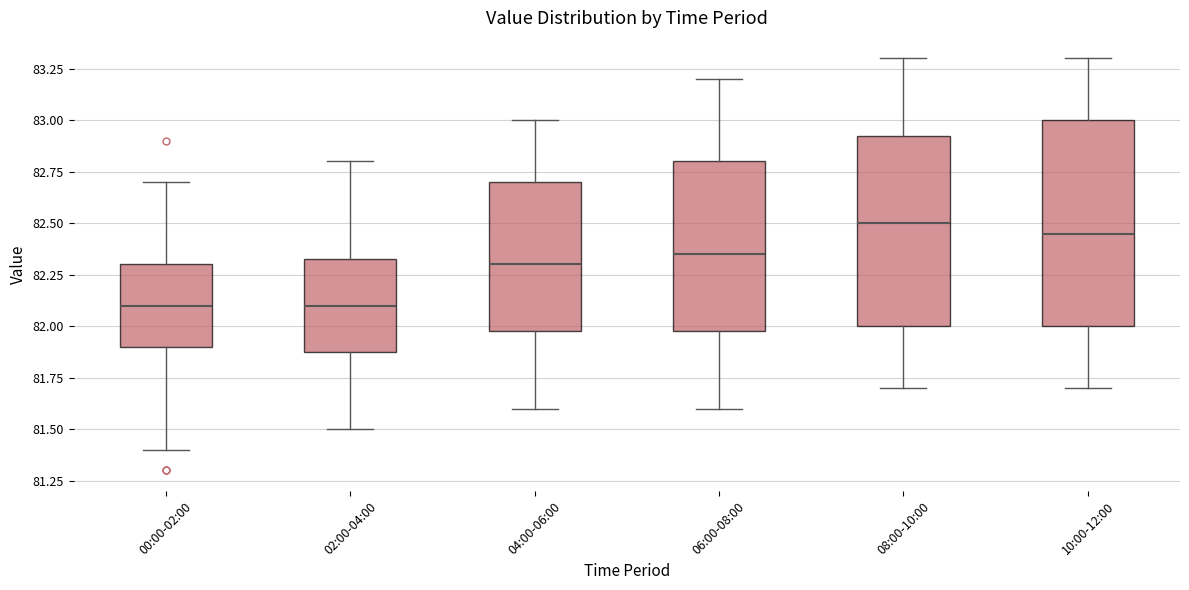

Comparing the boxes themselves (not the whiskers), which one is the tallest?

10:00-12:00